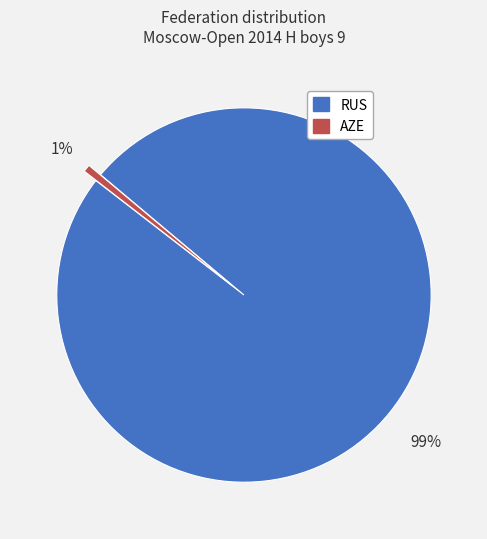

Is it true that AZE is 1% of the pie?

True